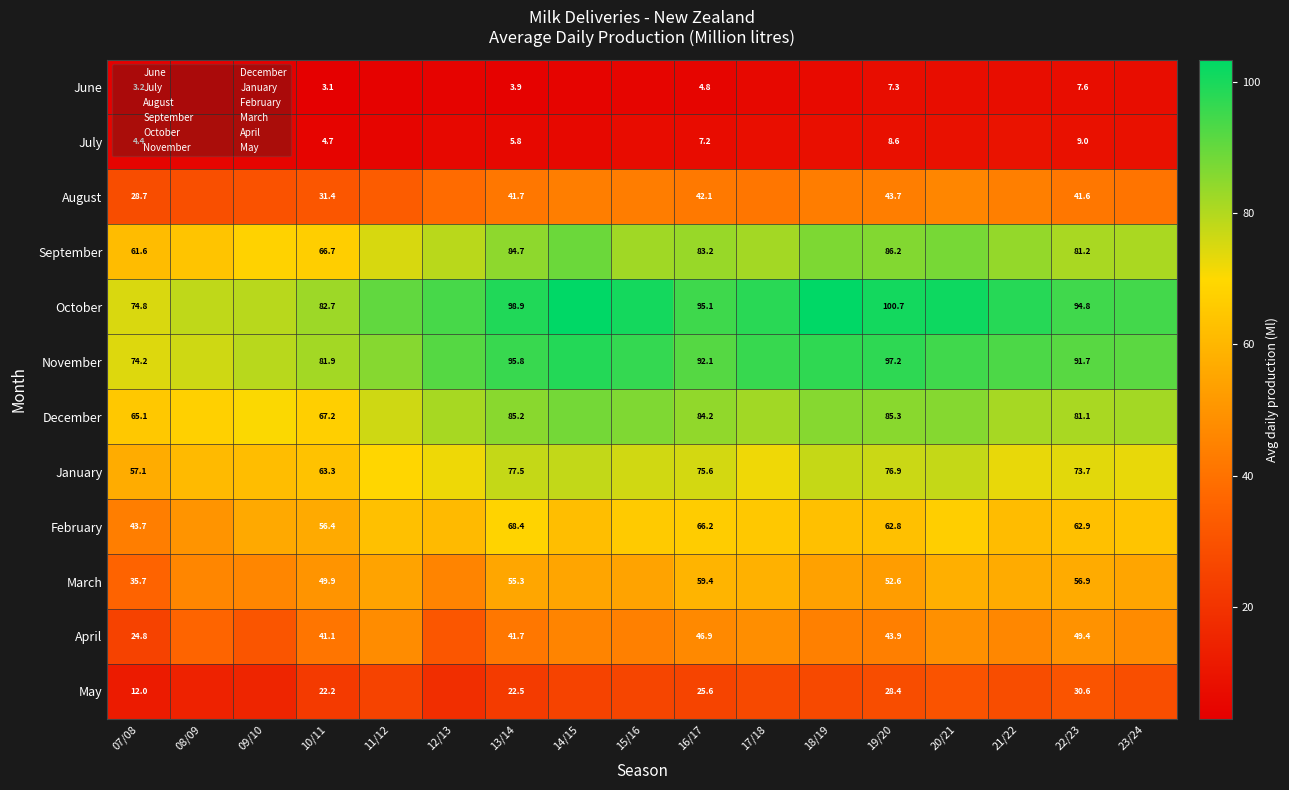

What is the minimum value shown in the chart?

3.0